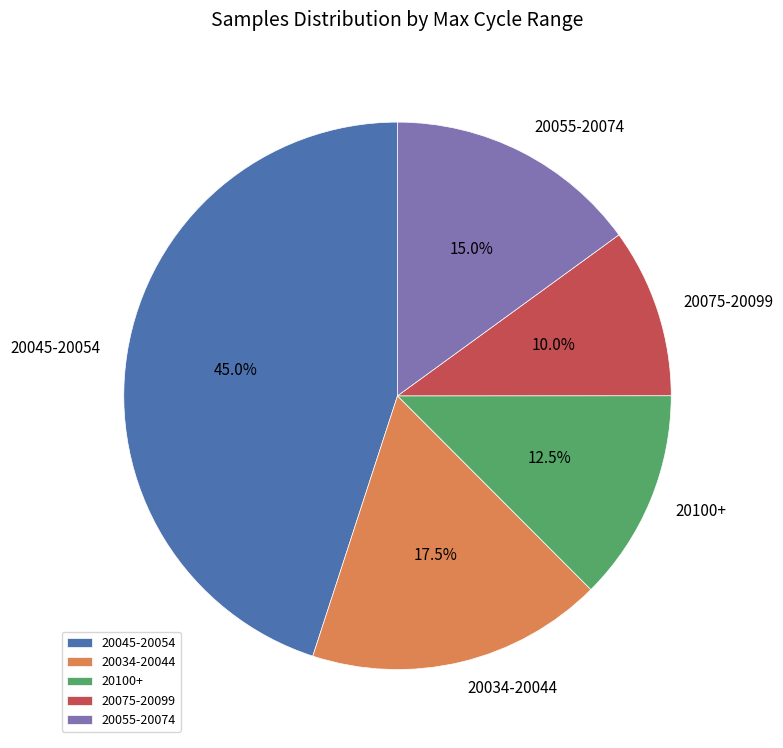

Is the sum of 20055-20074 and 20045-20054 greater than half?

Yes